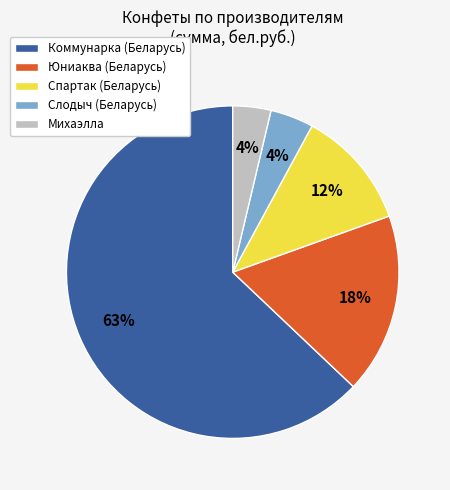

Is there a majority slice in this chart?

Yes